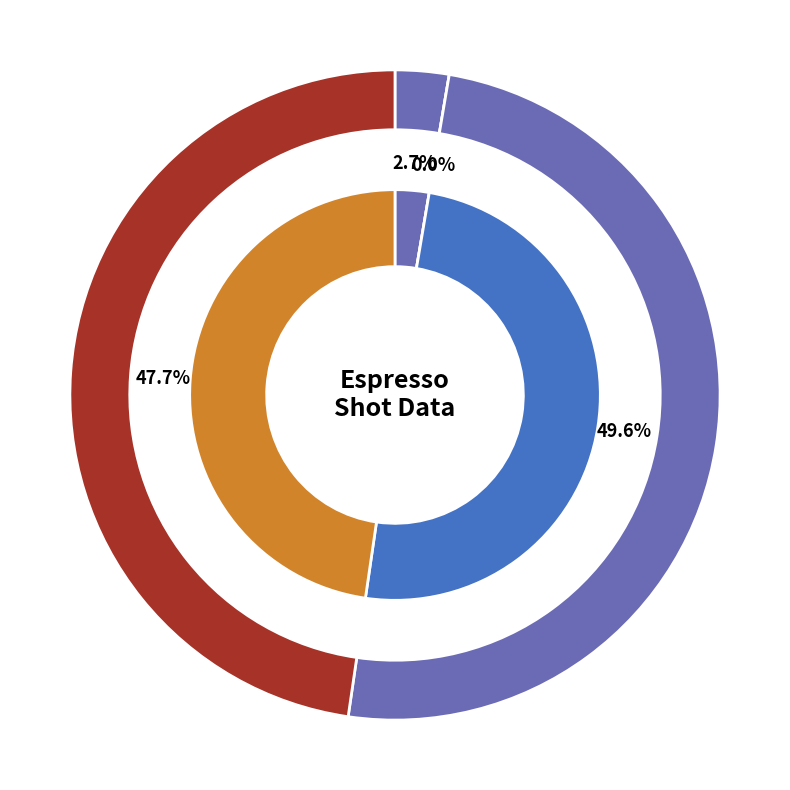

The 7 slice represents 19% of the pie. True or false?

False